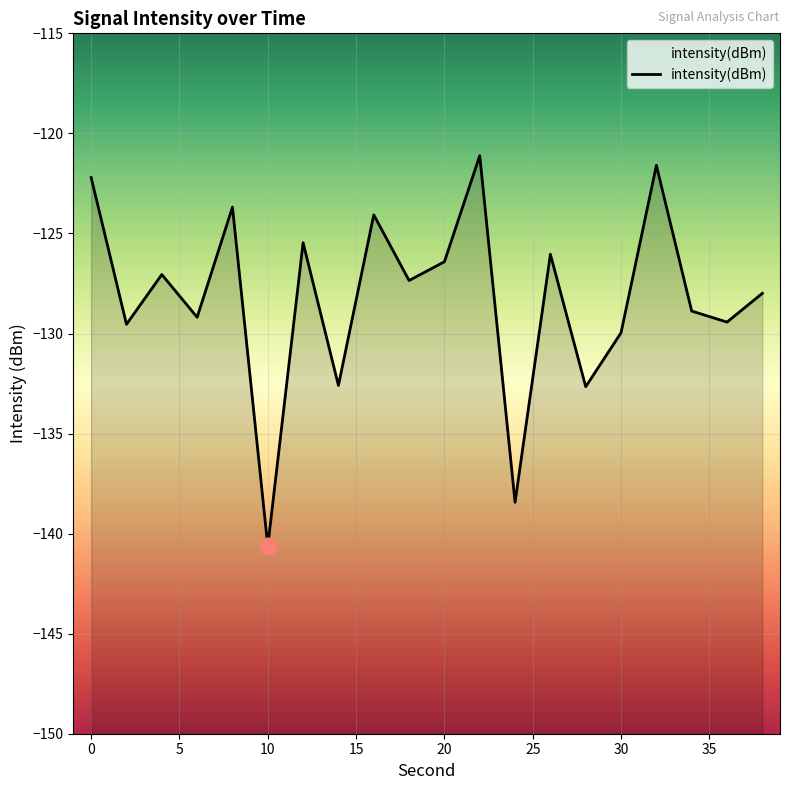

Between 18 and 28, which is larger?

18